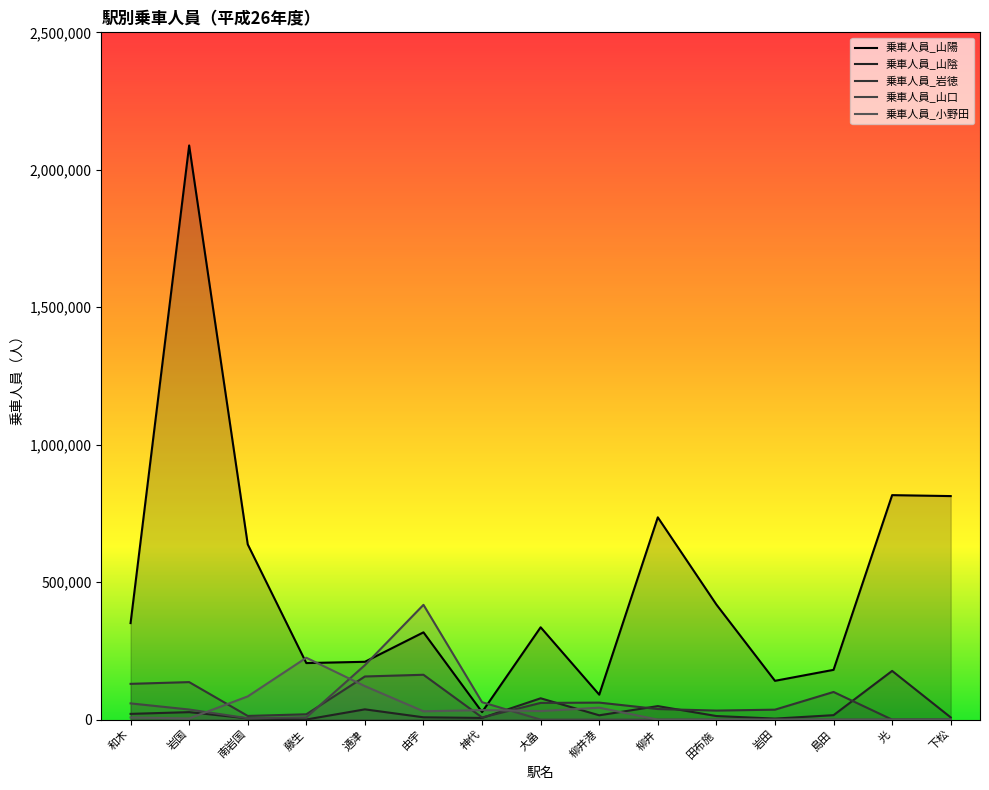

Between 岩国 and 由宇, which series saw the biggest shift?

乗車人員_山陽